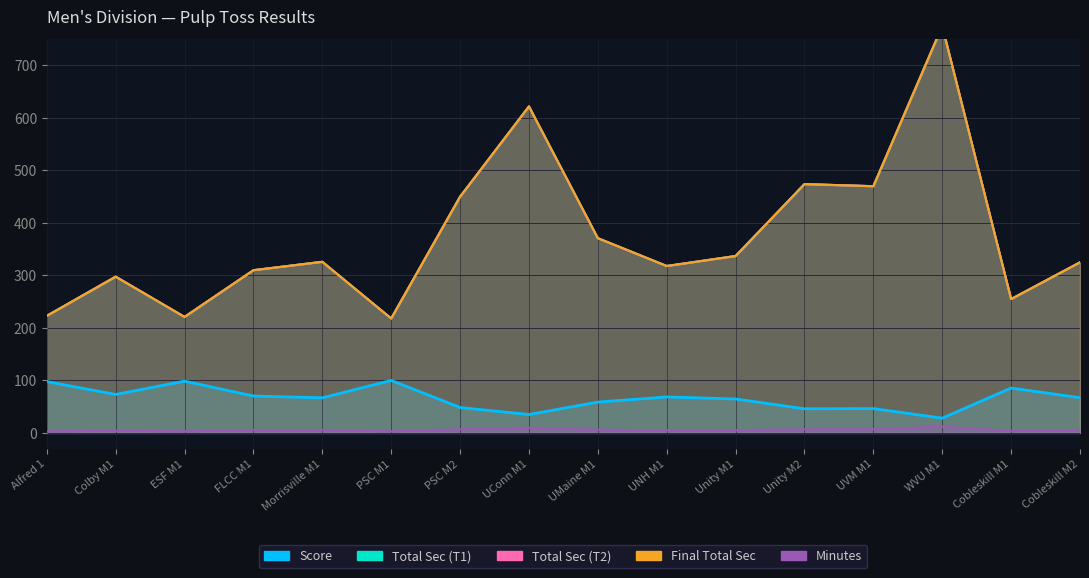

How many interior local peaks does the Minutes series have?

3